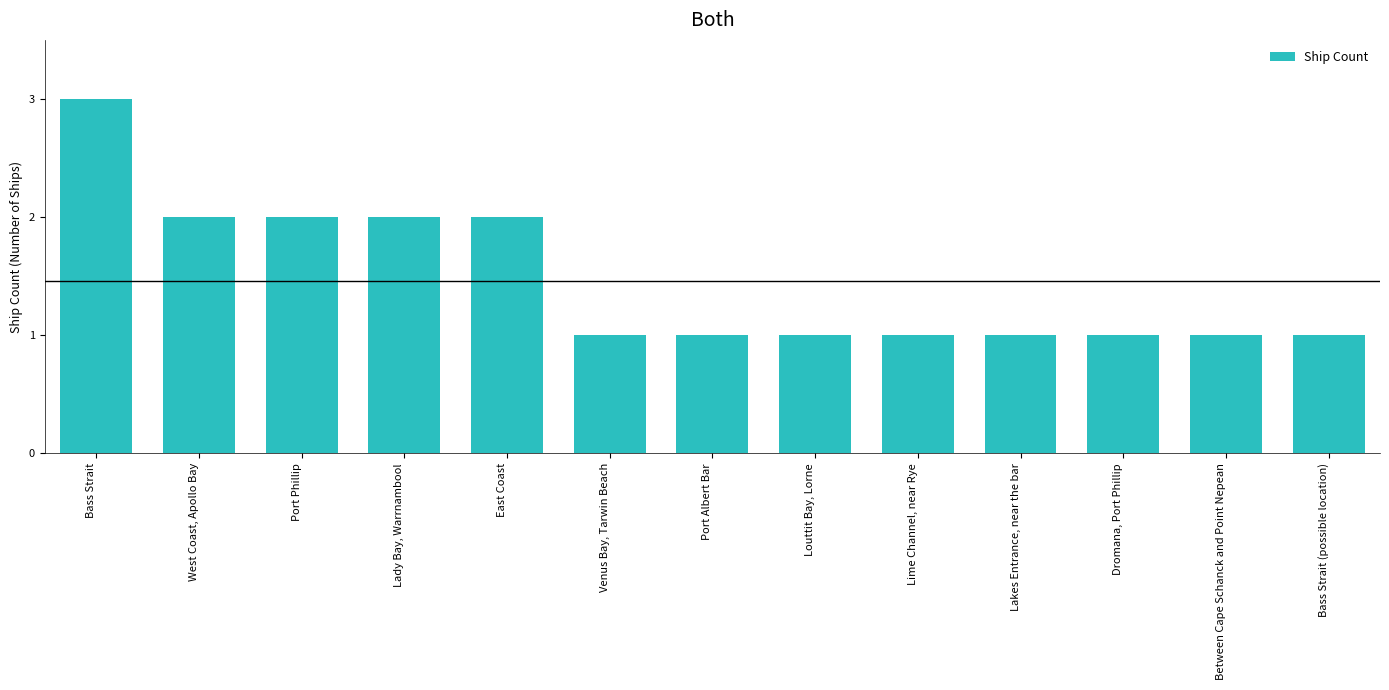

What is the smallest value displayed?

1